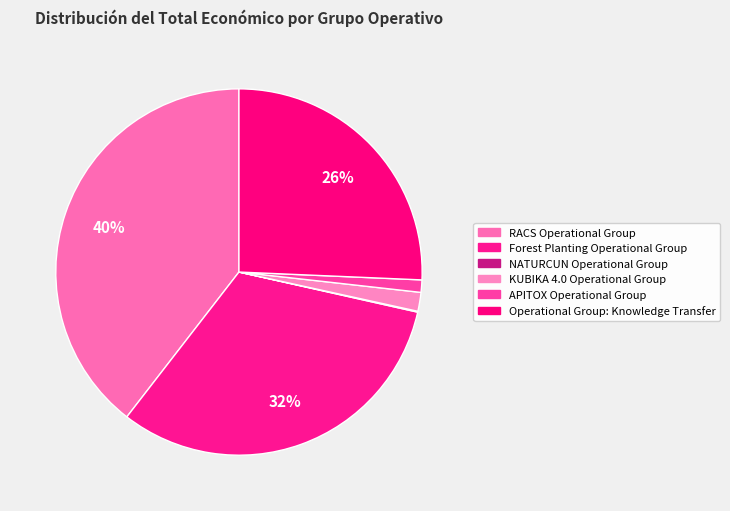

To the nearest percent, what is the difference between the APITOX Operational Group and NATURCUN Operational Group slice percentages?

1%